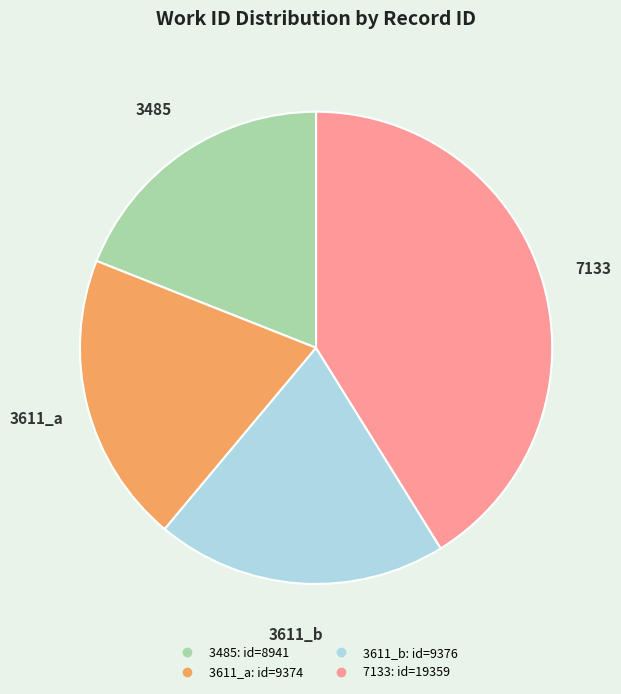

Between 7133 and 3485, which is larger?

7133